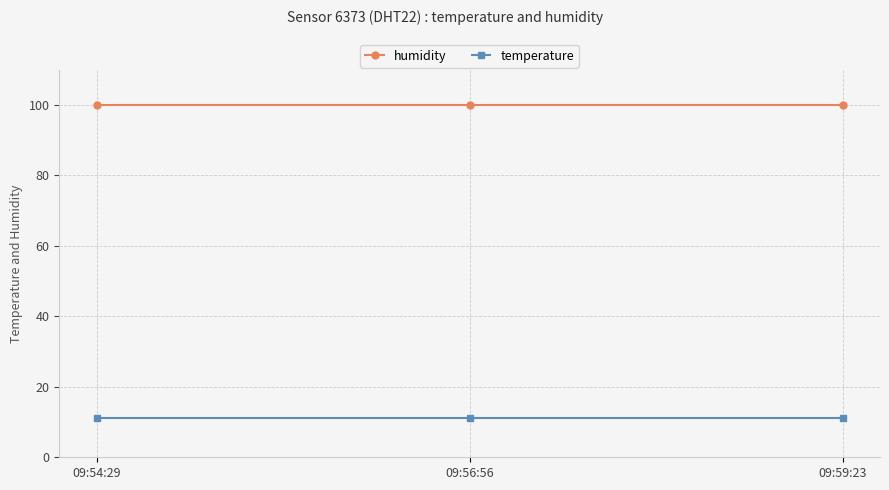

What is the spread (max minus min) of values at 09:56:56?

88.7